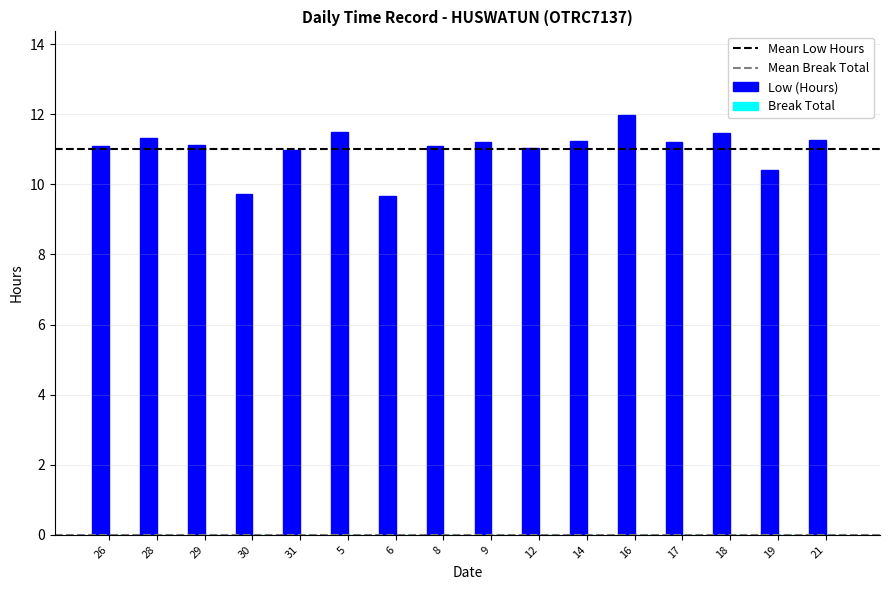

Is it true that the value at 28 is 5.3?

False